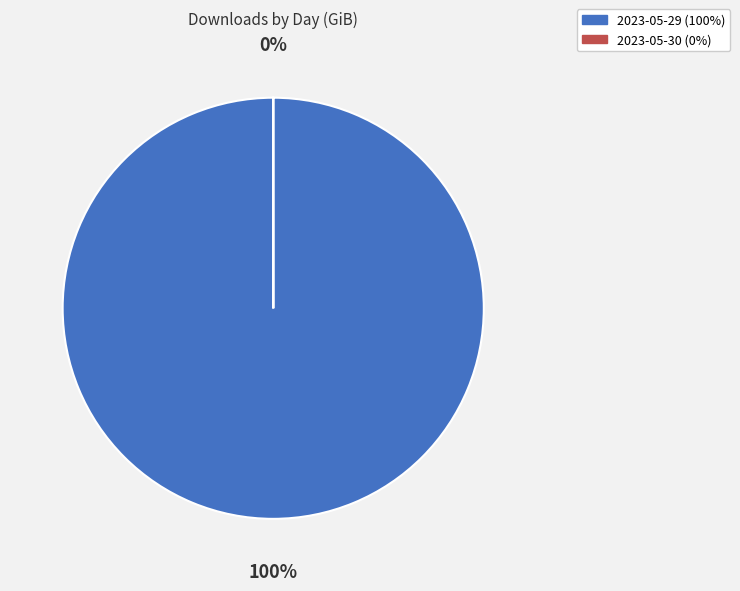

What percentage is the 2023-05-29 slice, to the nearest percent?

100%